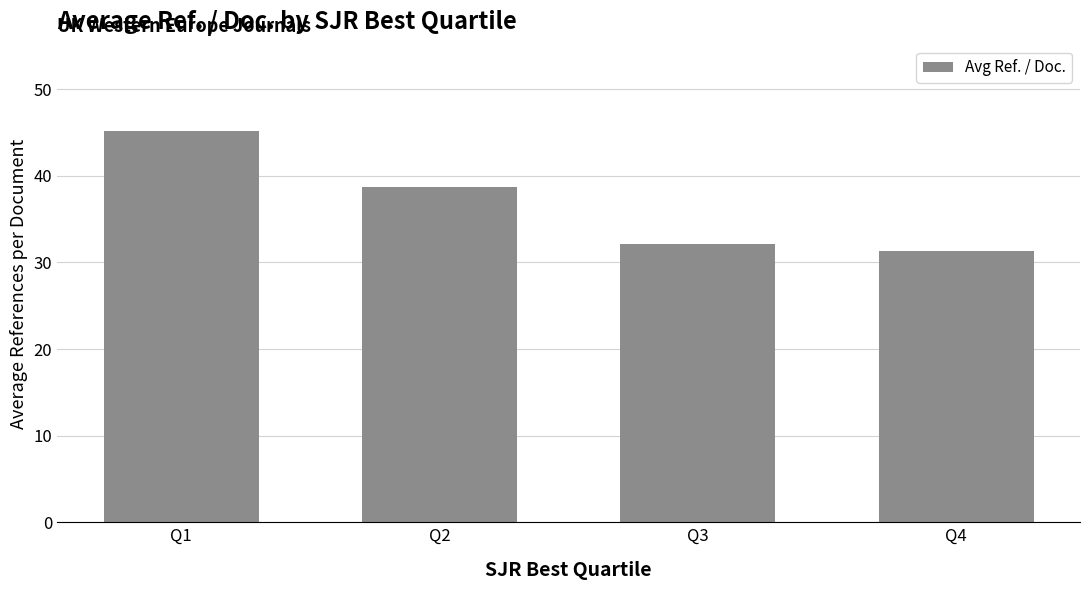

At which label is the value closest to 38?

Q2